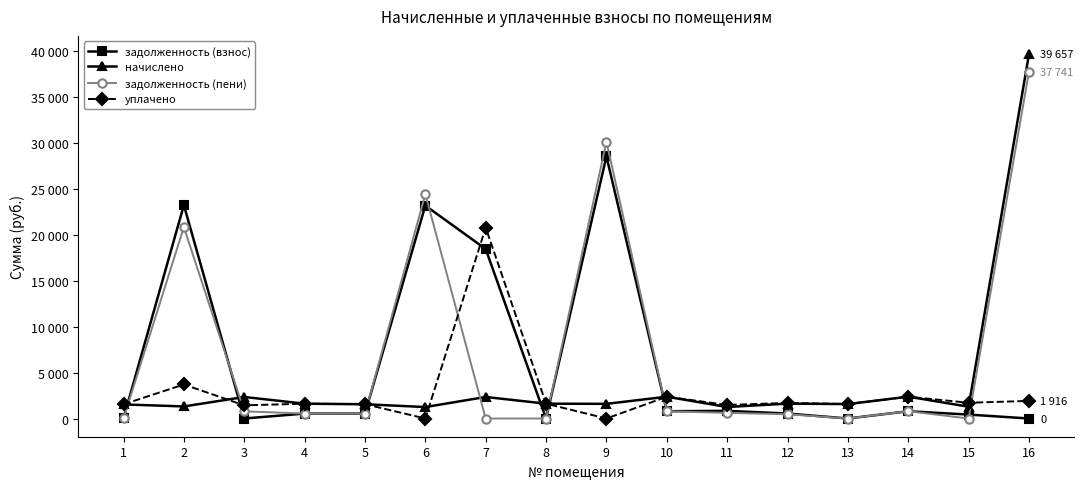

What are all the series names shown in the legend?

задолженность (взнос), начислено, задолженность (пени), уплачено